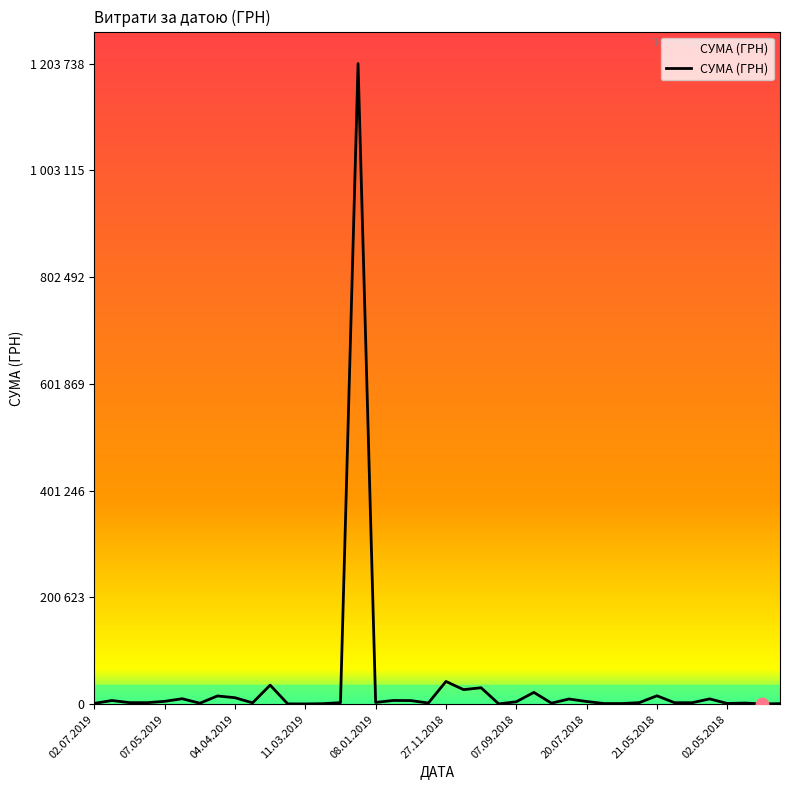

Does the chart have visible grid lines?

No